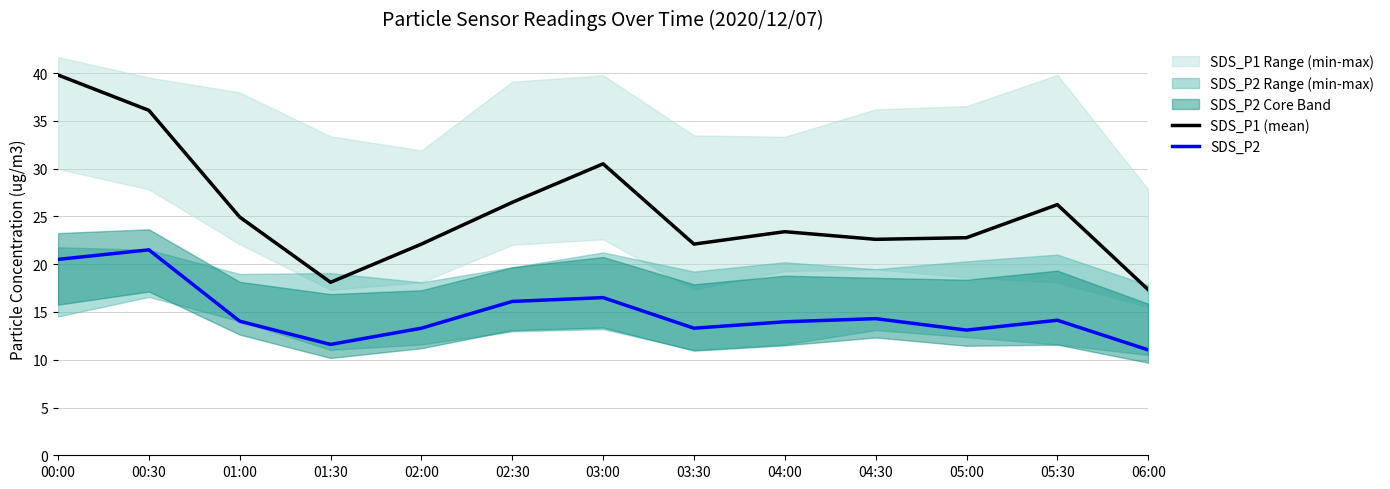

Is it true that SDS_P1 (mean) equals 26.5 at 02:30?

True